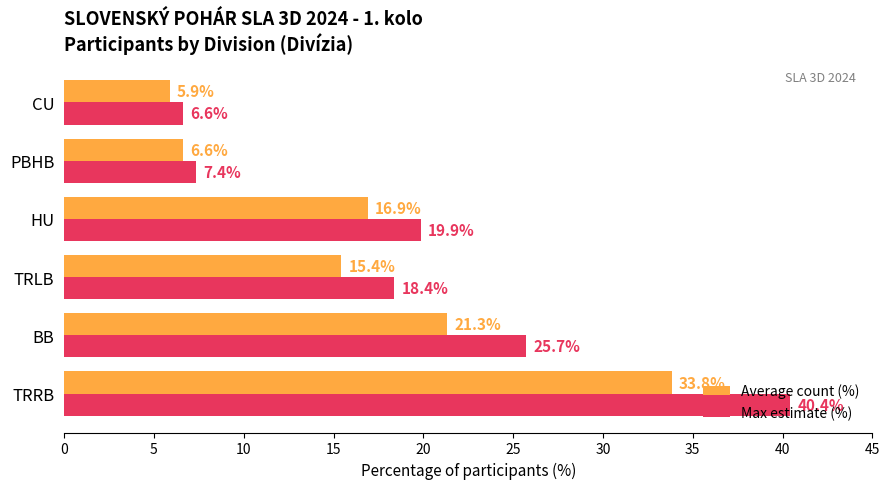

Between TRRB and CU, which series saw the biggest shift?

Max estimate (%)